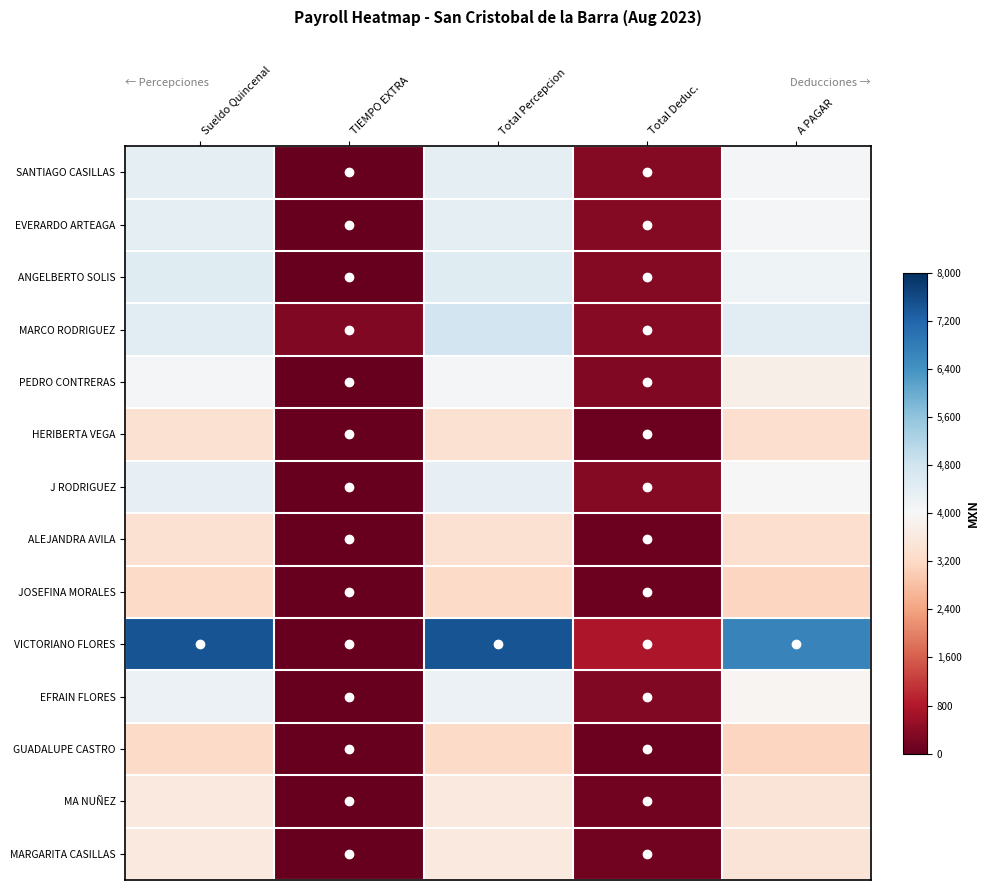

Which series changed the most between TIEMPO EXTRA and Total Percepcion?

VICTORIANO FLORES